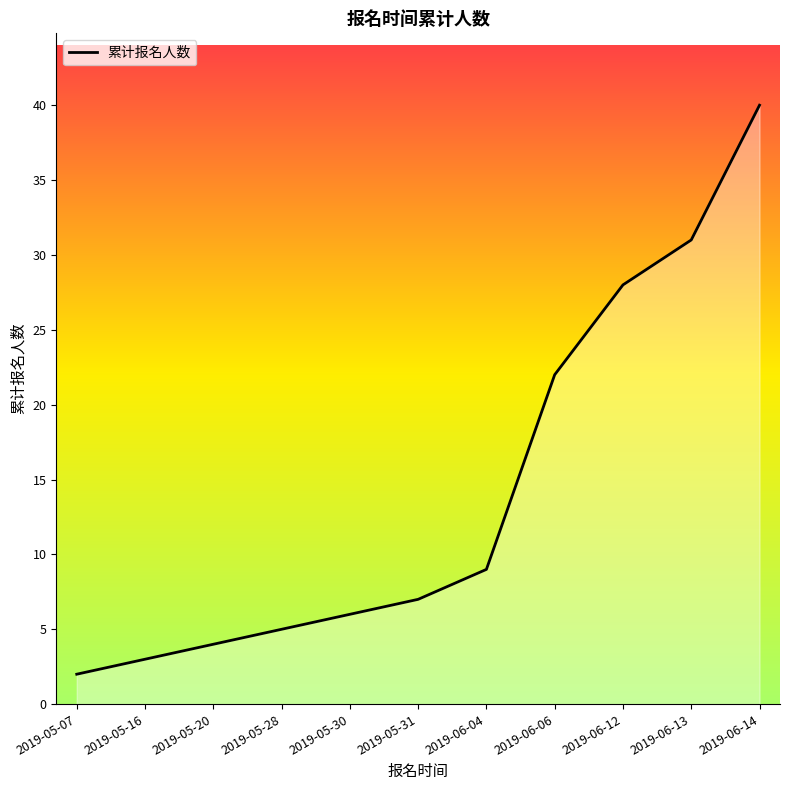

Which has a higher value, 2019-06-13 or 2019-05-30?

2019-06-13